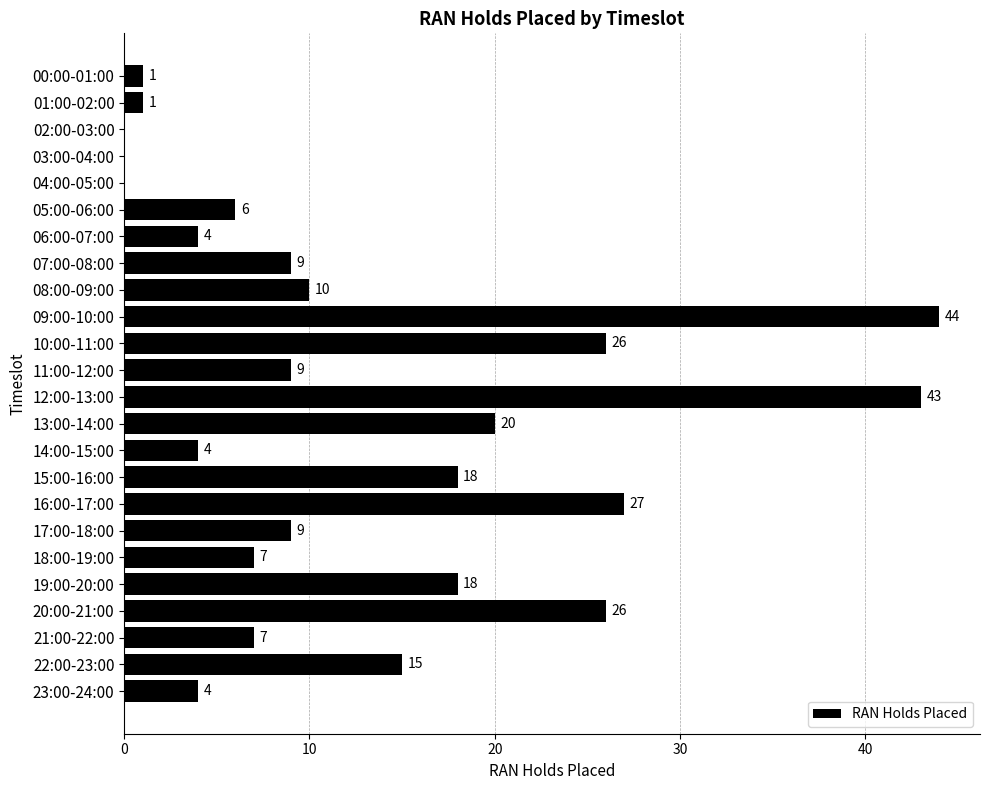

Reading top to bottom, what are all the values shown in this chart?

00:00-01:00=1	01:00-02:00=1	02:00-03:00=0	03:00-04:00=0	04:00-05:00=0	05:00-06:00=6	06:00-07:00=4	07:00-08:00=9	08:00-09:00=10	09:00-10:00=44	10:00-11:00=26	11:00-12:00=9	12:00-13:00=43	13:00-14:00=20	14:00-15:00=4	15:00-16:00=18	16:00-17:00=27	17:00-18:00=9	18:00-19:00=7	19:00-20:00=18	20:00-21:00=26	21:00-22:00=7	22:00-23:00=15	23:00-24:00=4